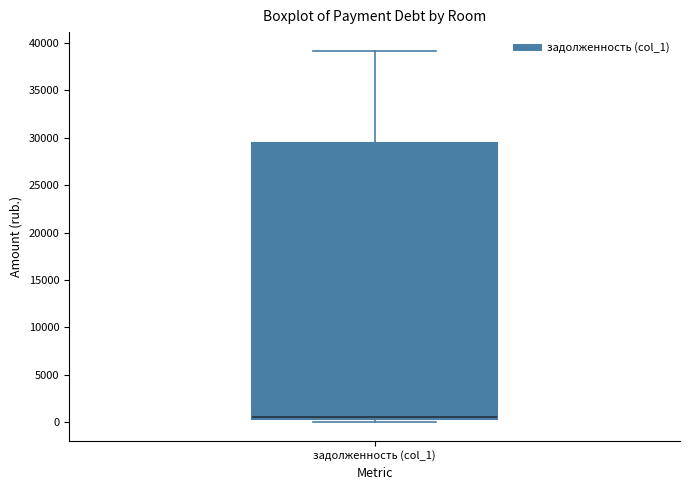

Read this box plot against the y-axis: the position of the median line, the range covered by the box, and the ends of both whiskers. The values are not printed on the chart, so give them approximately, as read against the axis.

median 500 (just above the box's lower edge), box 500 to 29500, whiskers 0 to 39000